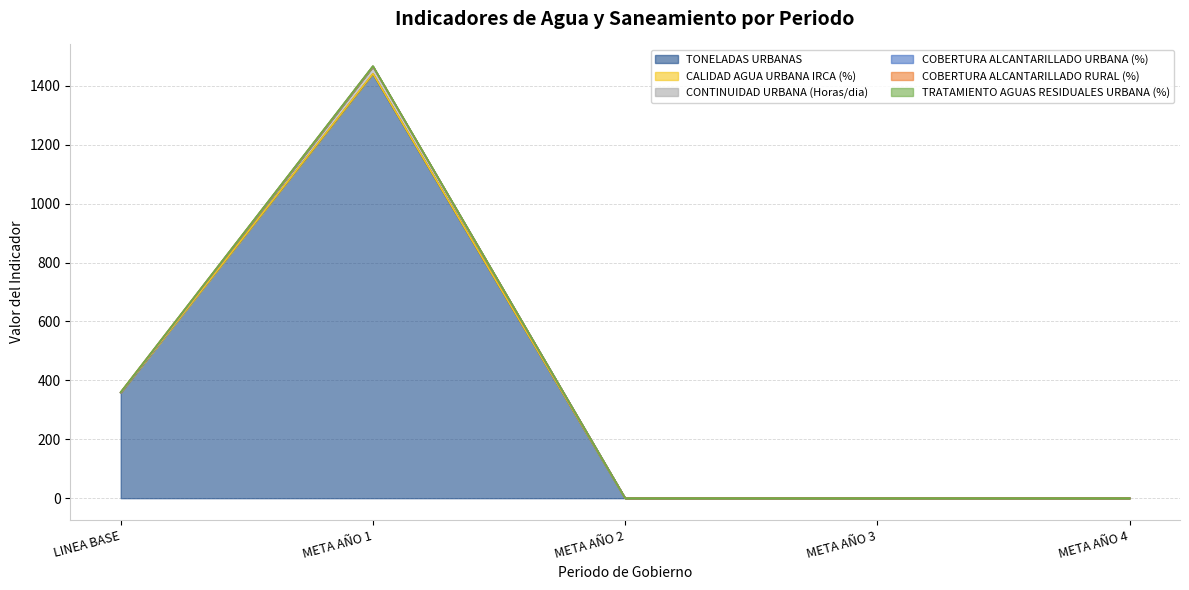

Does the chart have visible grid lines?

Yes